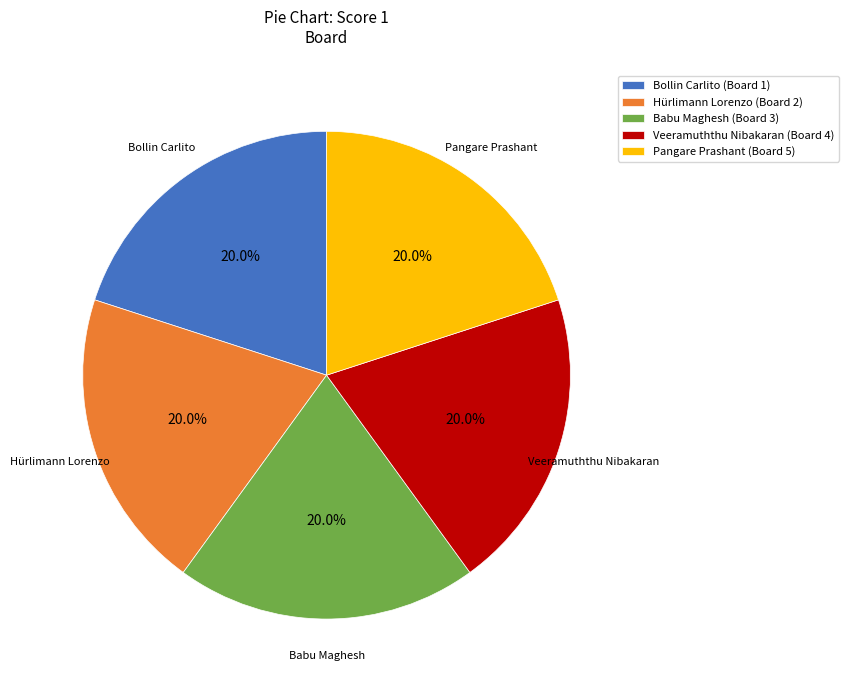

Do Hürlimann Lorenzo (Board 2) and Pangare Prashant (Board 5) together represent more than half of the pie?

No